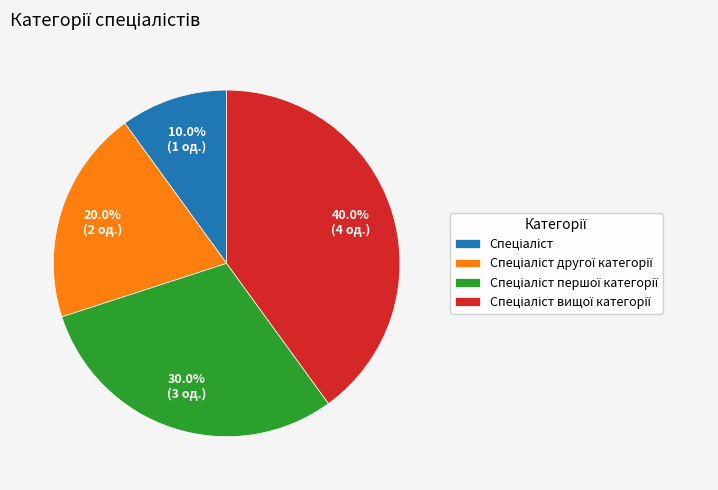

Is there a majority slice in this chart?

No